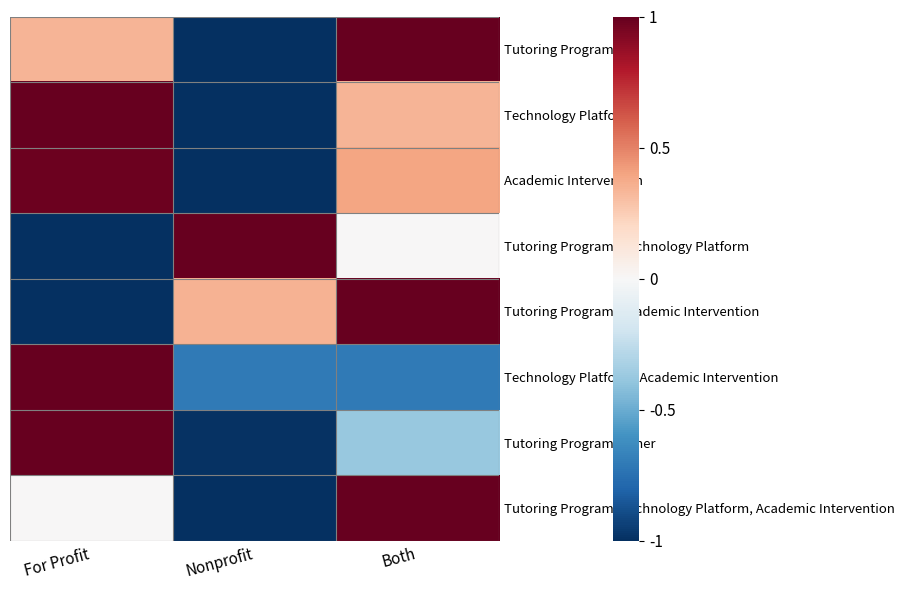

What is the spread (max minus min) of values at Both?

1.7